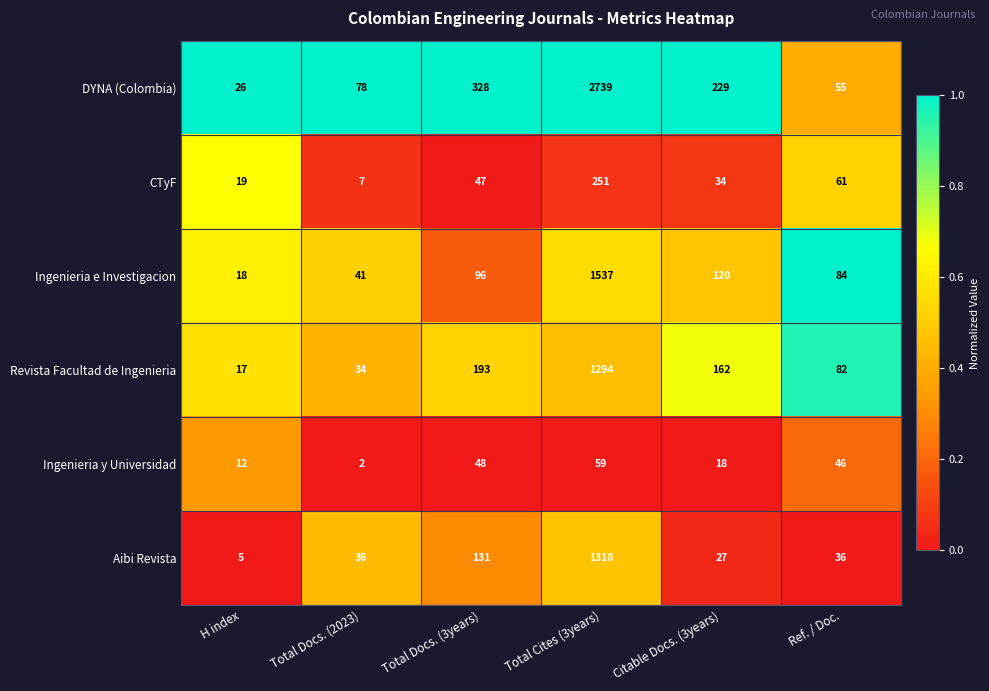

What is the average value of the Ingenieria e Investigacion series?

316